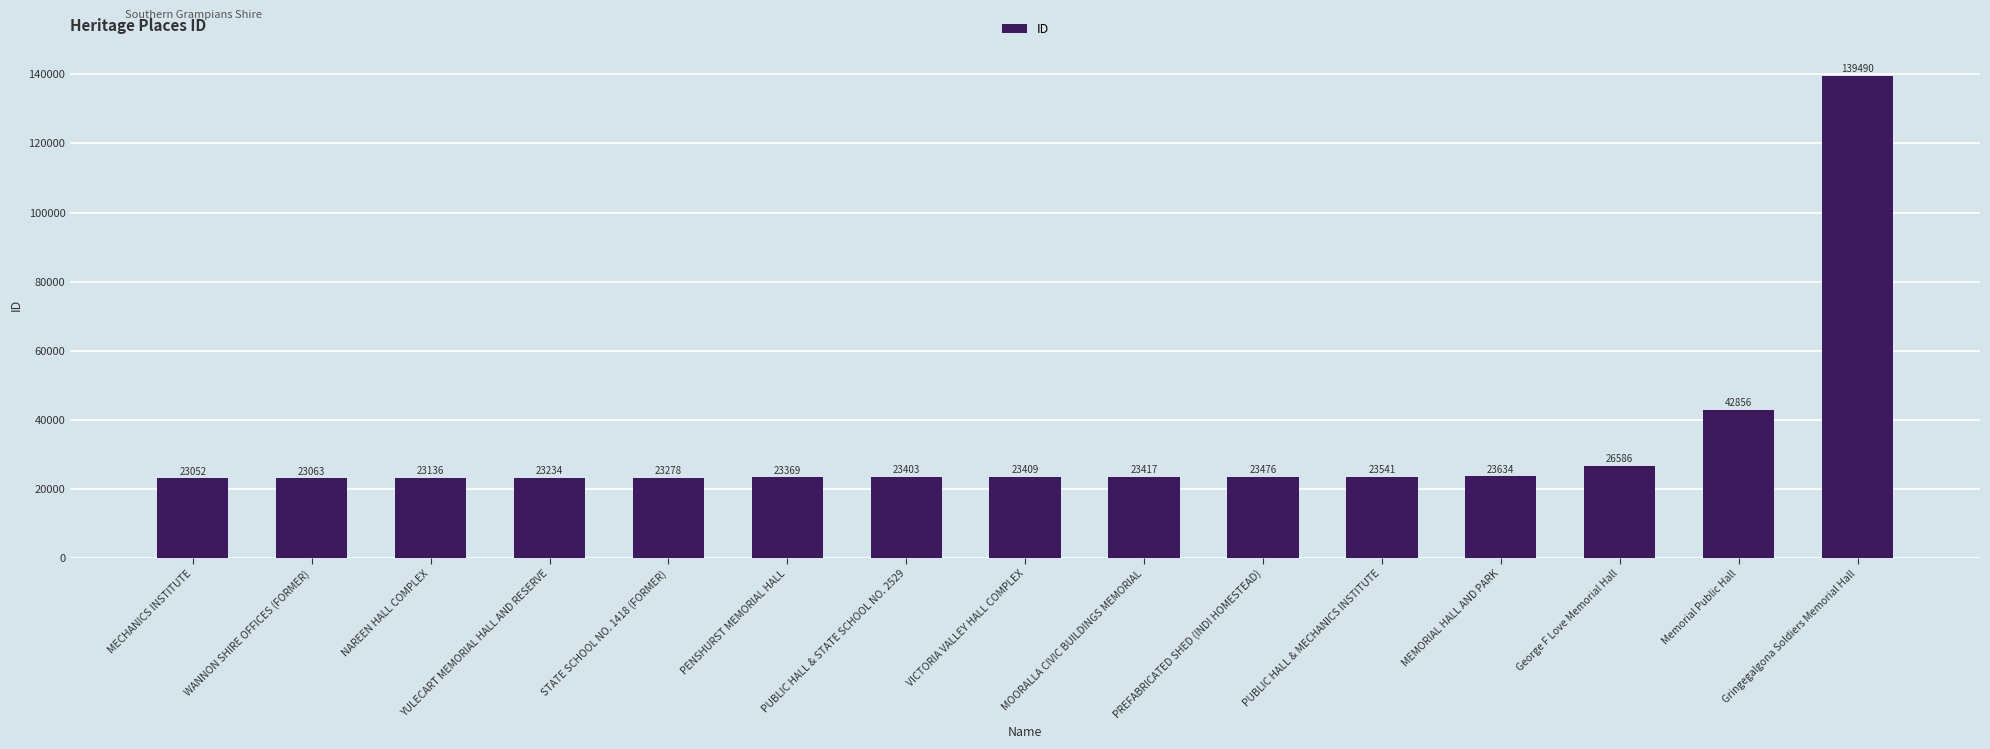

Reading left to right, transcribe all the data shown in this chart.

MECHANICS INSTITUTE=23052	WANNON SHIRE OFFICES (FORMER)=23063	NAREEN HALL COMPLEX=23136	YULECART MEMORIAL HALL AND RESERVE=23234	STATE SCHOOL NO. 1418 (FORMER)=23278	PENSHURST MEMORIAL HALL=23369	PUBLIC HALL & STATE SCHOOL NO. 2529=23403	VICTORIA VALLEY HALL COMPLEX=23409	MOORALLA CIVIC BUILDINGS MEMORIAL=23417	PREFABRICATED SHED (INDI HOMESTEAD)=23476	PUBLIC HALL & MECHANICS INSTITUTE=23541	MEMORIAL HALL AND PARK=23634	George F Love Memorial Hall=26586	Memorial Public Hall=42856	Gringegalgona Soldiers Memorial Hall=139490